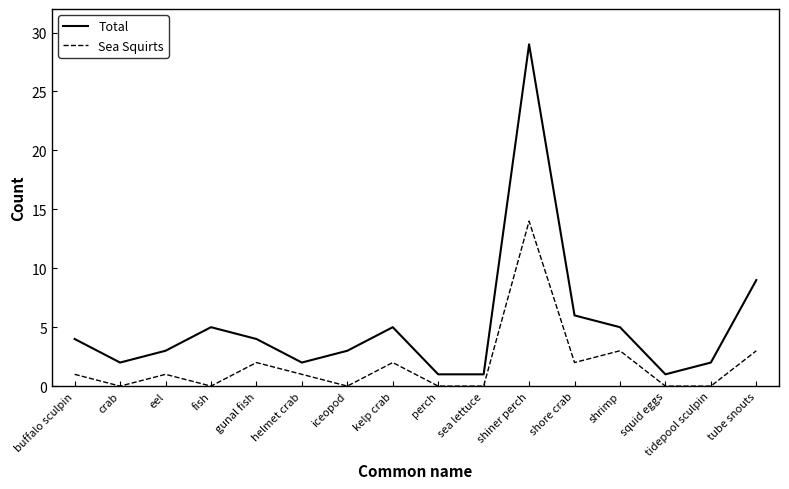

List the series in order of their overall mean, highest first.

Total, Sea Squirts